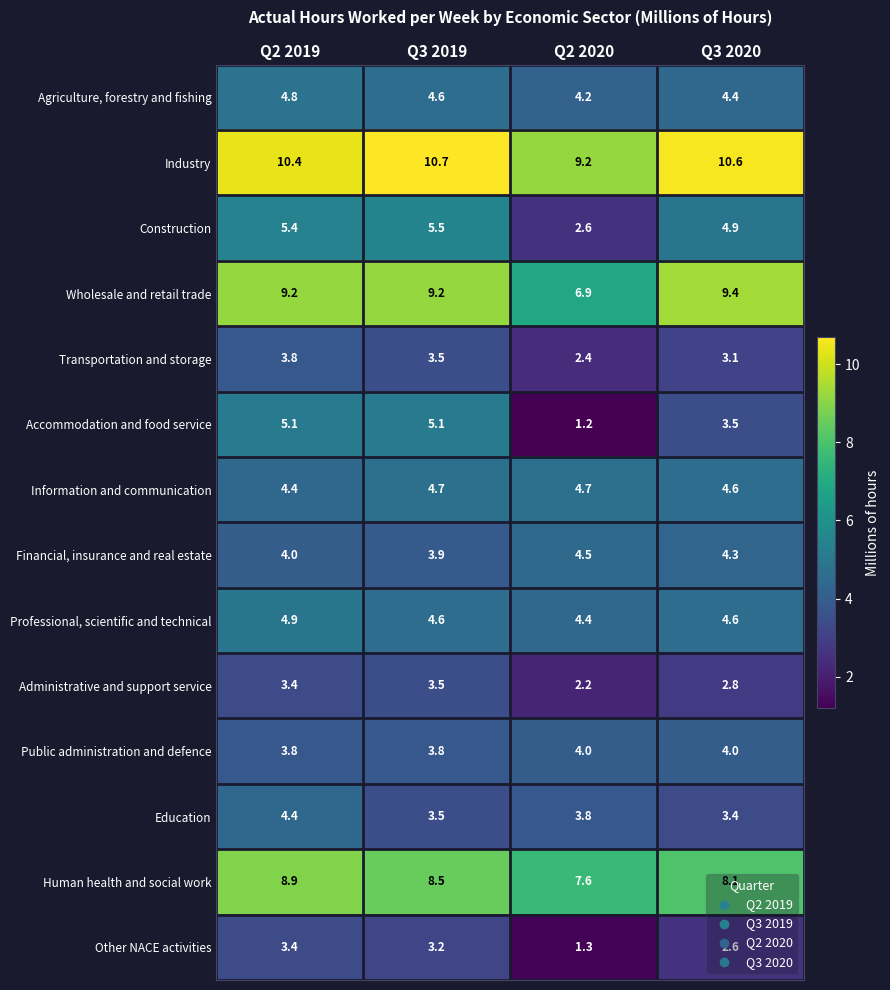

At which category does the chart reach its peak across all series?

Q3 2019